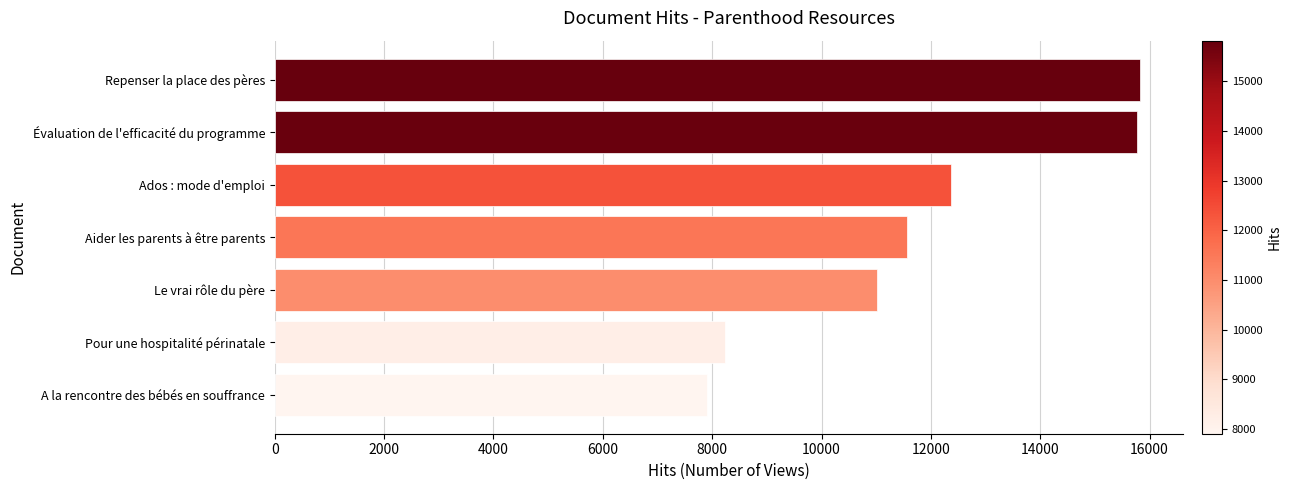

True or false: the data shows 11023 at Le vrai rôle du père.

True